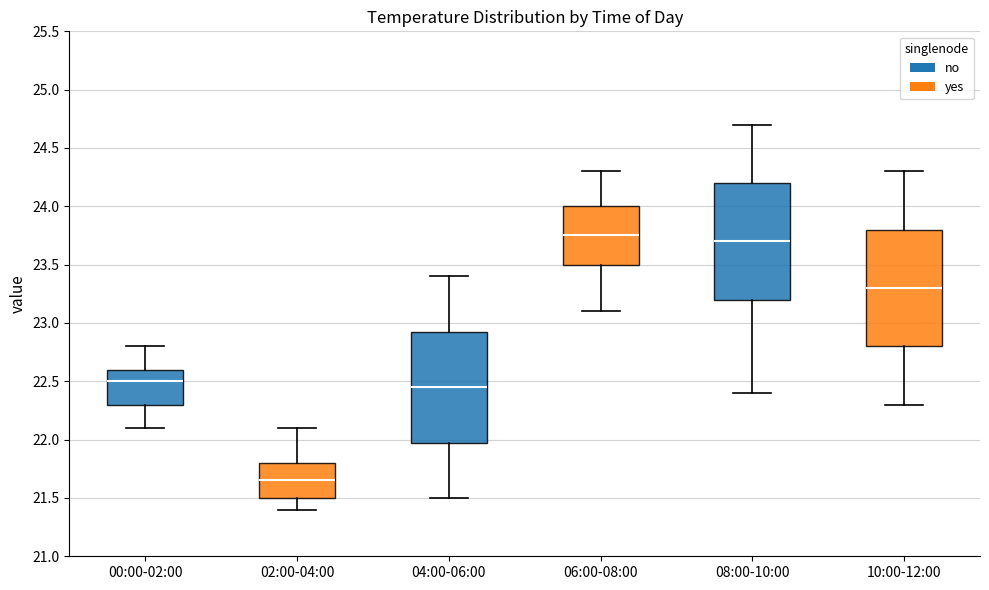

Reading left to right, transcribe this box plot: for each box, give where its median line is, the range the box spans, and where its two whiskers end, as read against the y-axis. The values are not printed on the chart, so give them approximately, as read against the axis.

00:00-02:00: median 22.50, box 22.30 to 22.60, whiskers 22.10 to 22.80
02:00-04:00: median 21.65, box 21.50 to 21.80, whiskers 21.40 to 22.10
04:00-06:00: median 22.45, box 22.00 to 22.95, whiskers 21.50 to 23.40
06:00-08:00: median 23.75, box 23.50 to 24.00, whiskers 23.10 to 24.30
08:00-10:00: median 23.70, box 23.20 to 24.20, whiskers 22.40 to 24.70
10:00-12:00: median 23.30, box 22.80 to 23.80, whiskers 22.30 to 24.30